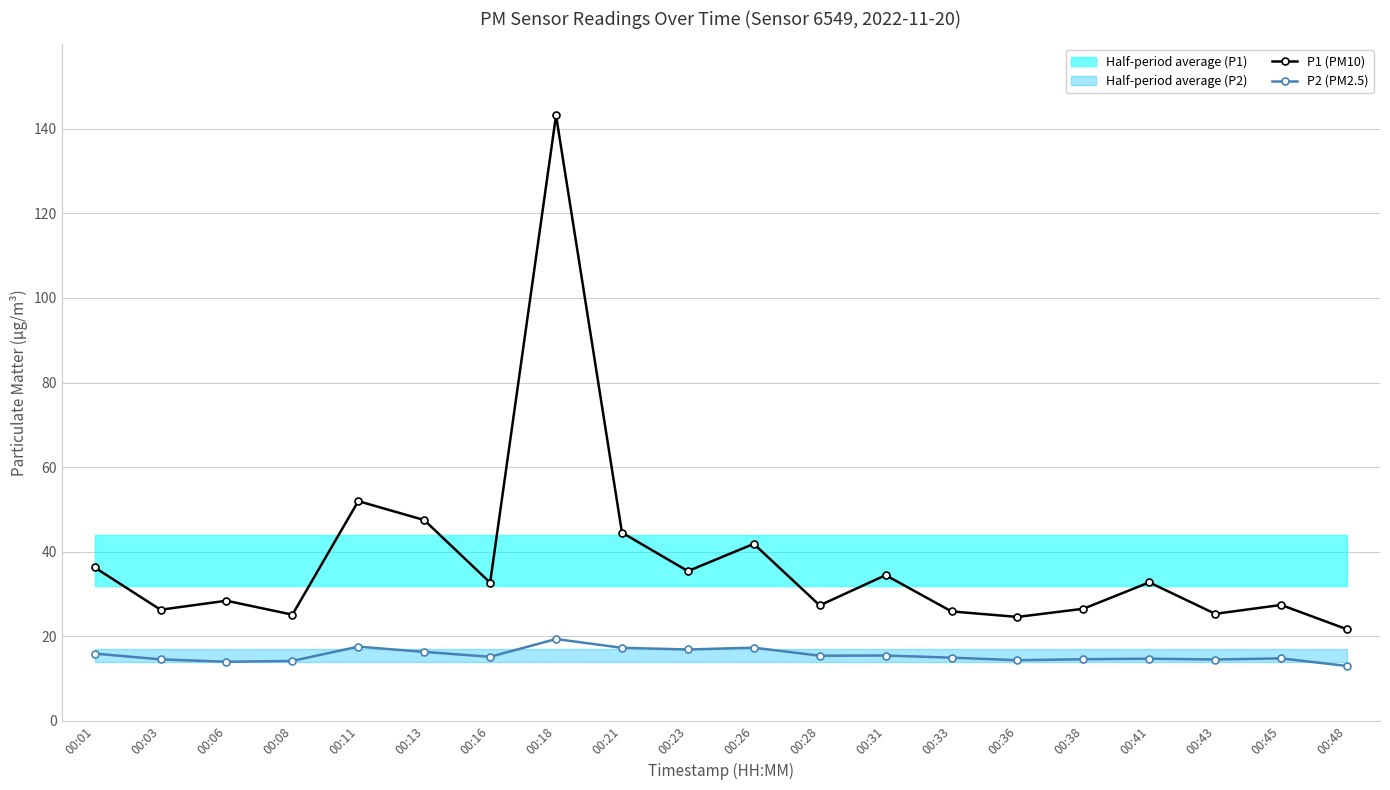

What is the value of the P2 (PM2.5) point at the 5th from the left?

17.6